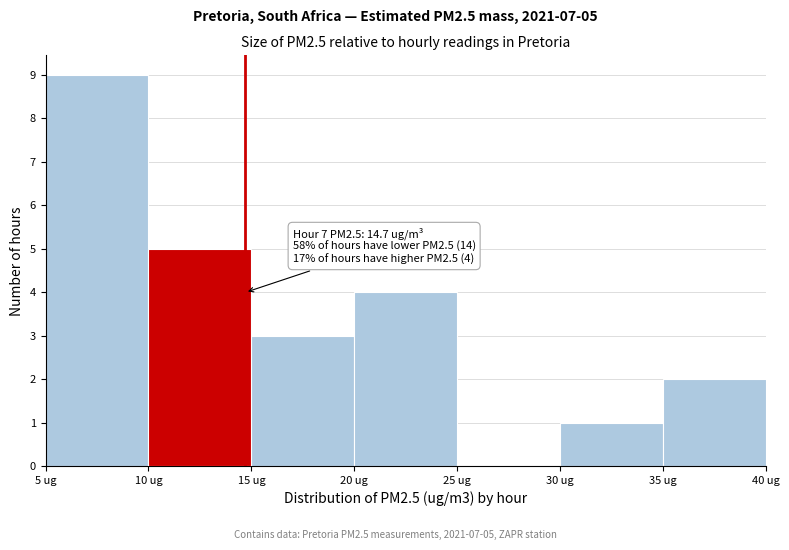

Which range on the x-axis has the tallest bar?

5 to 10